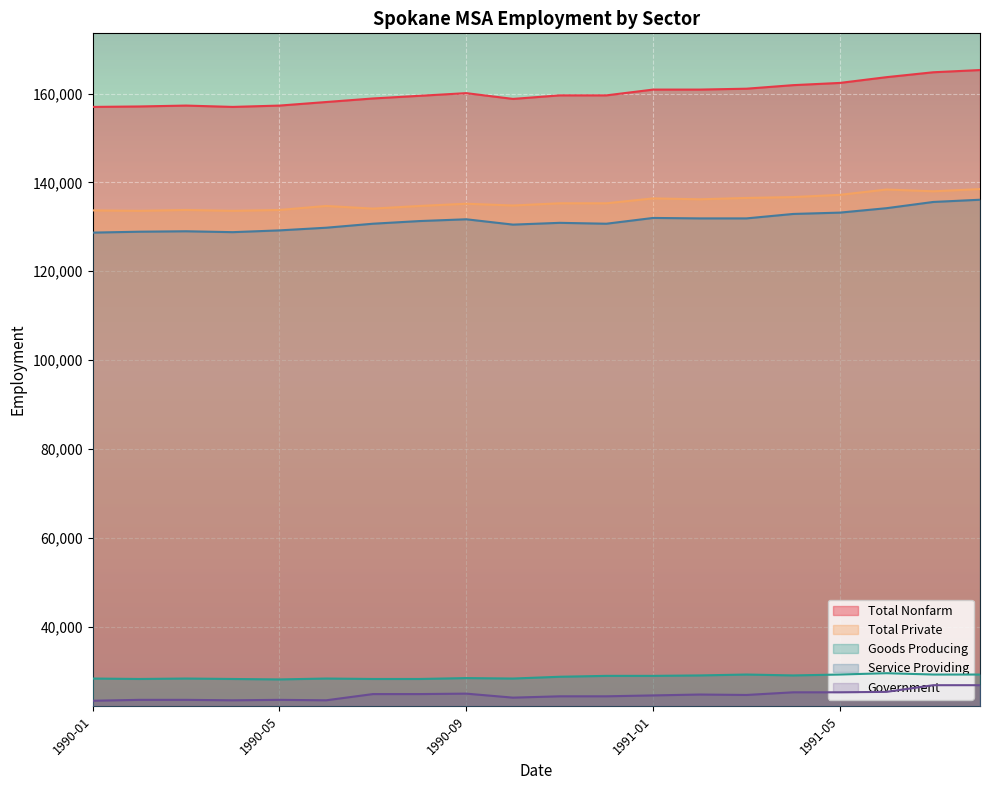

What is the label of the 17th point from the right?

1990-04